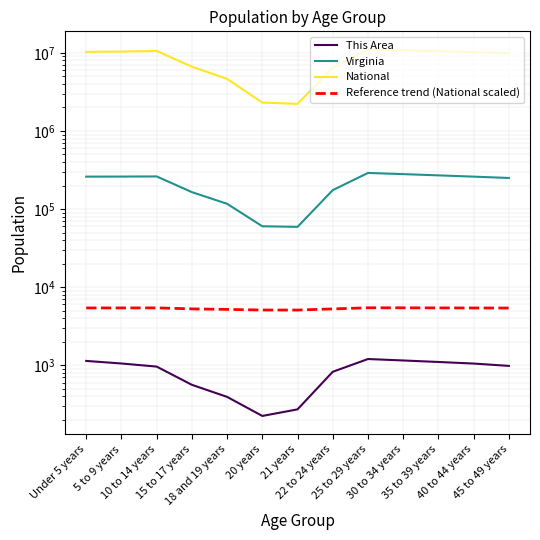

Is the value of Reference trend (National scaled) at 35 to 39 years greater than the value of This Area at 18 and 19 years?

Yes